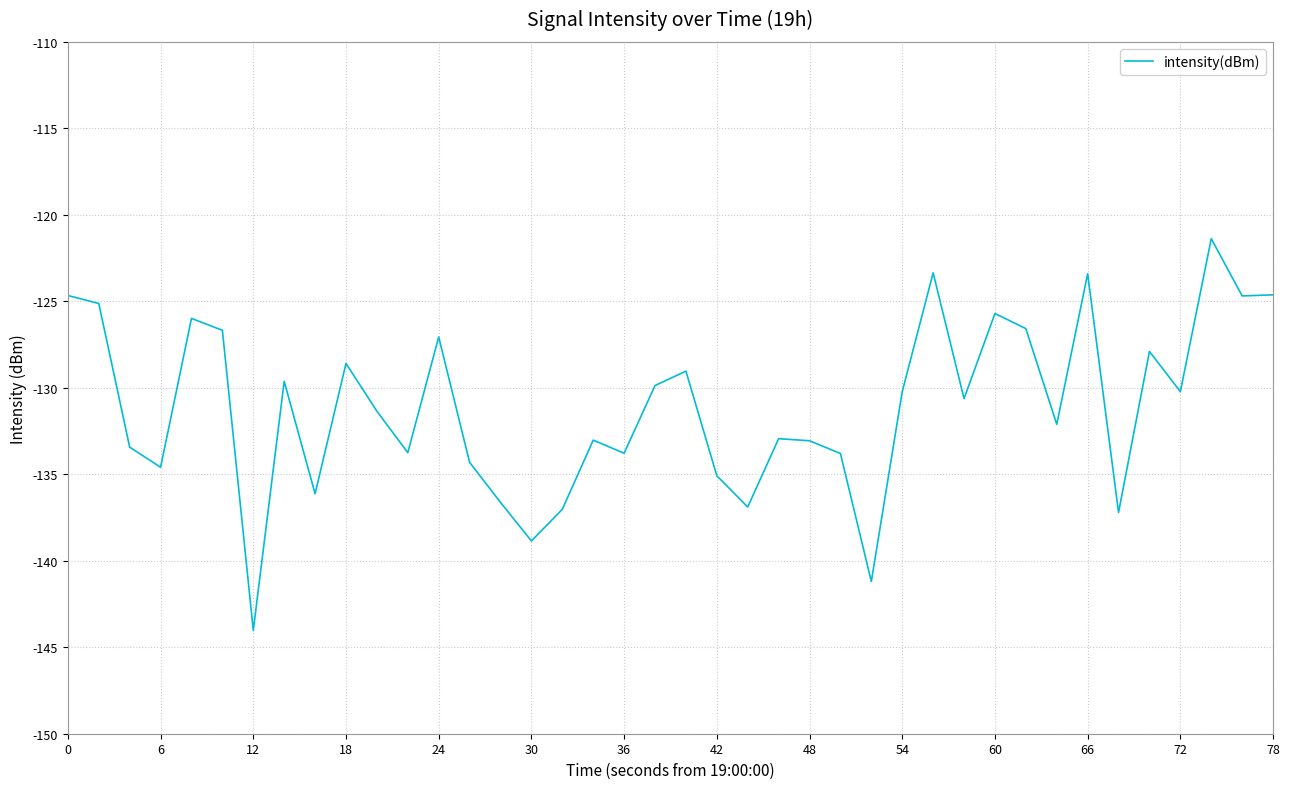

What is the difference between the maximum and minimum values?

22.6